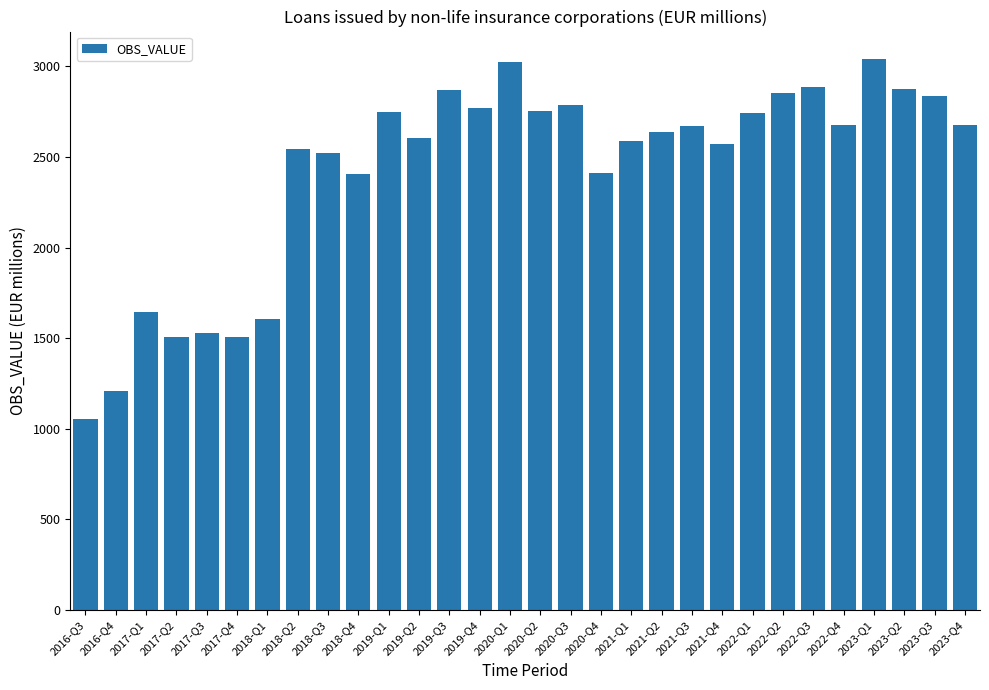

What value does the data have at 2020-Q1?

3025.3